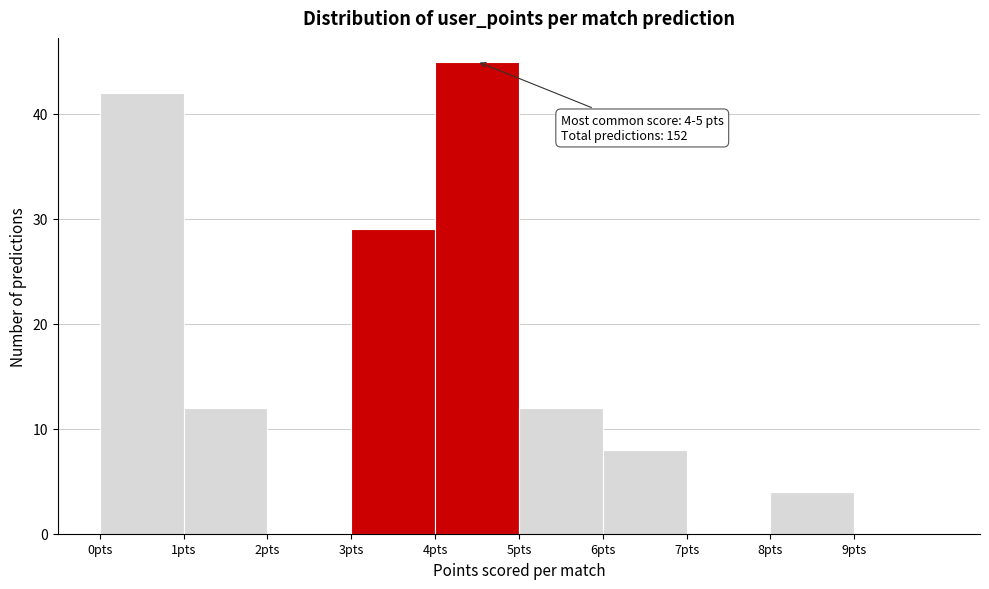

Over which range of the x-axis is the bar tallest?

4 to 5